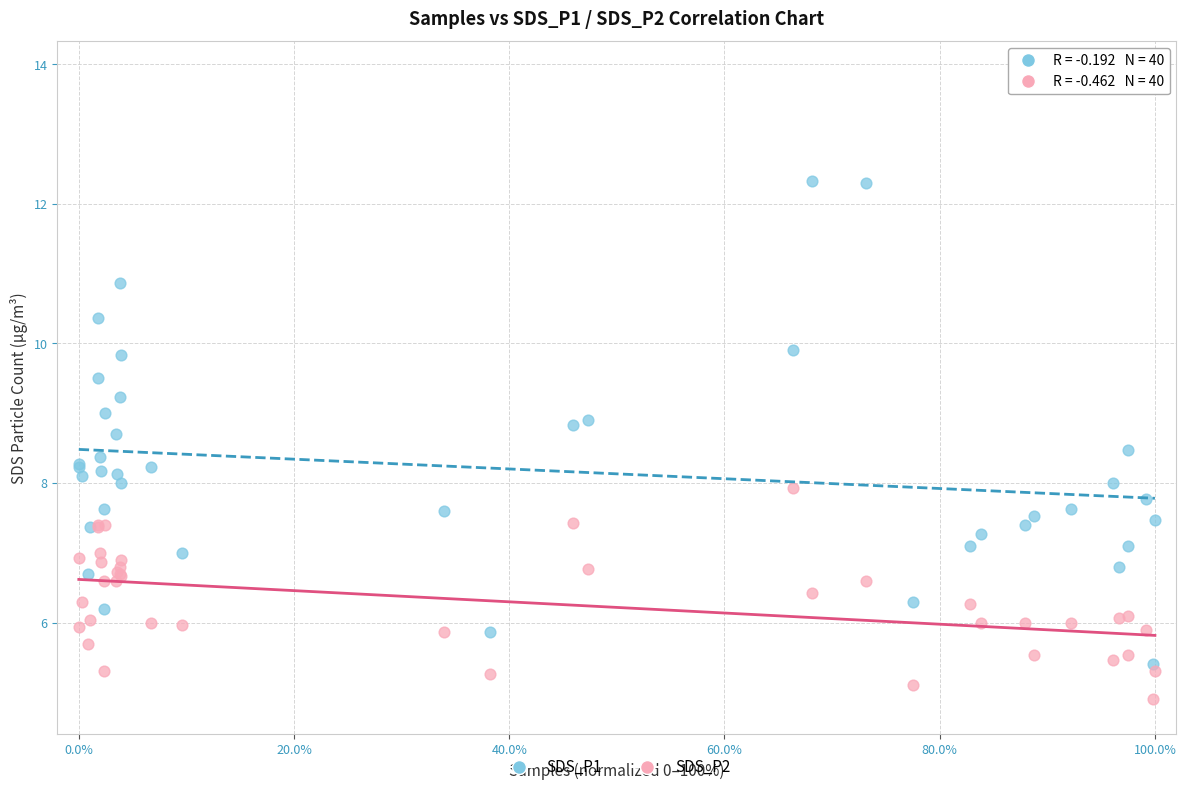

What are all the series names shown in the legend?

SDS_P1, SDS_P2